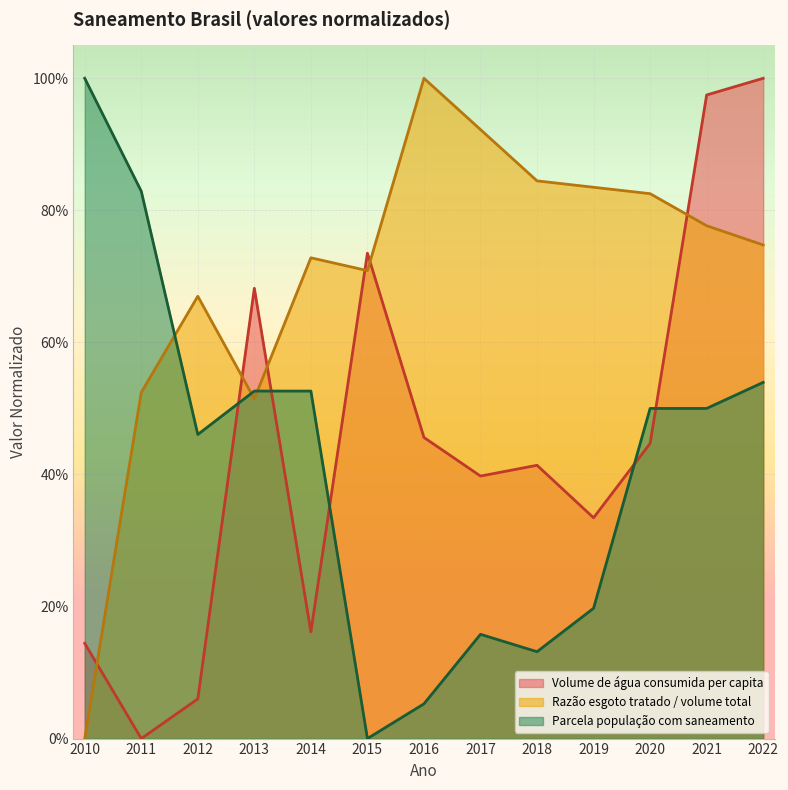

What is the spread (max minus min) of values at 2022?

0.5